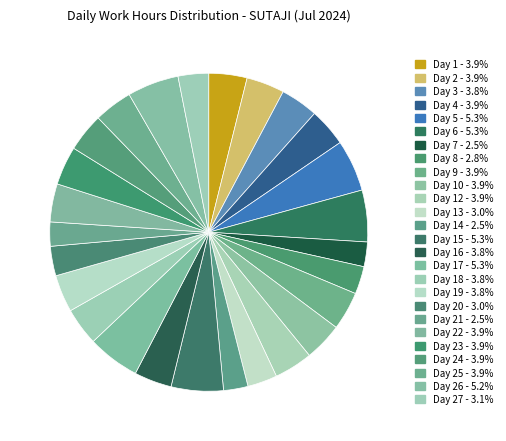

How many slices are in this pie chart?

26